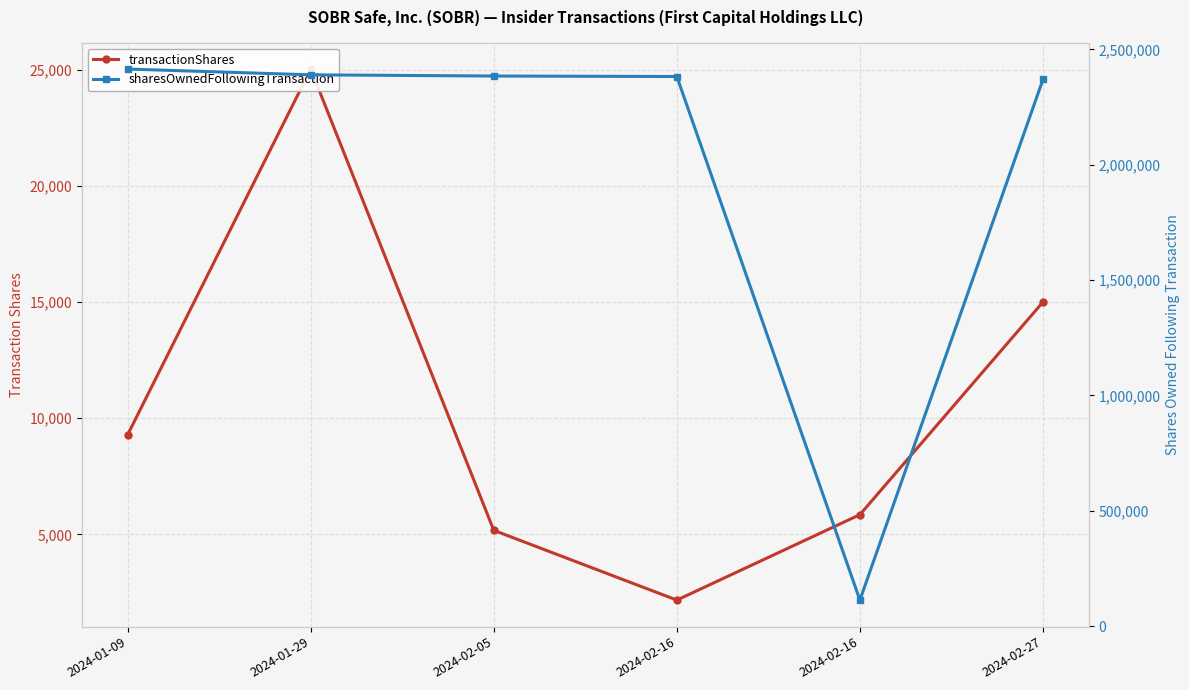

At which category is the sum across all series the highest?

2024-01-09